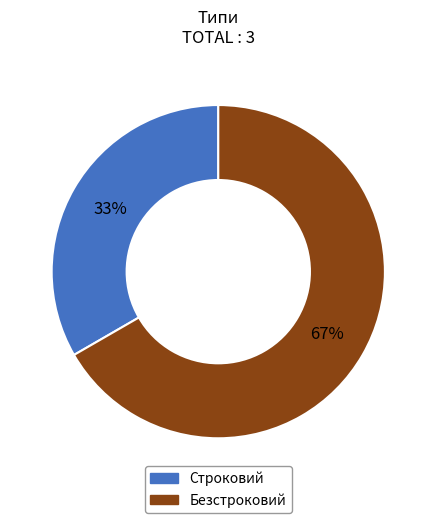

To the nearest percent, what percentage of the pie is Безстроковий?

67%